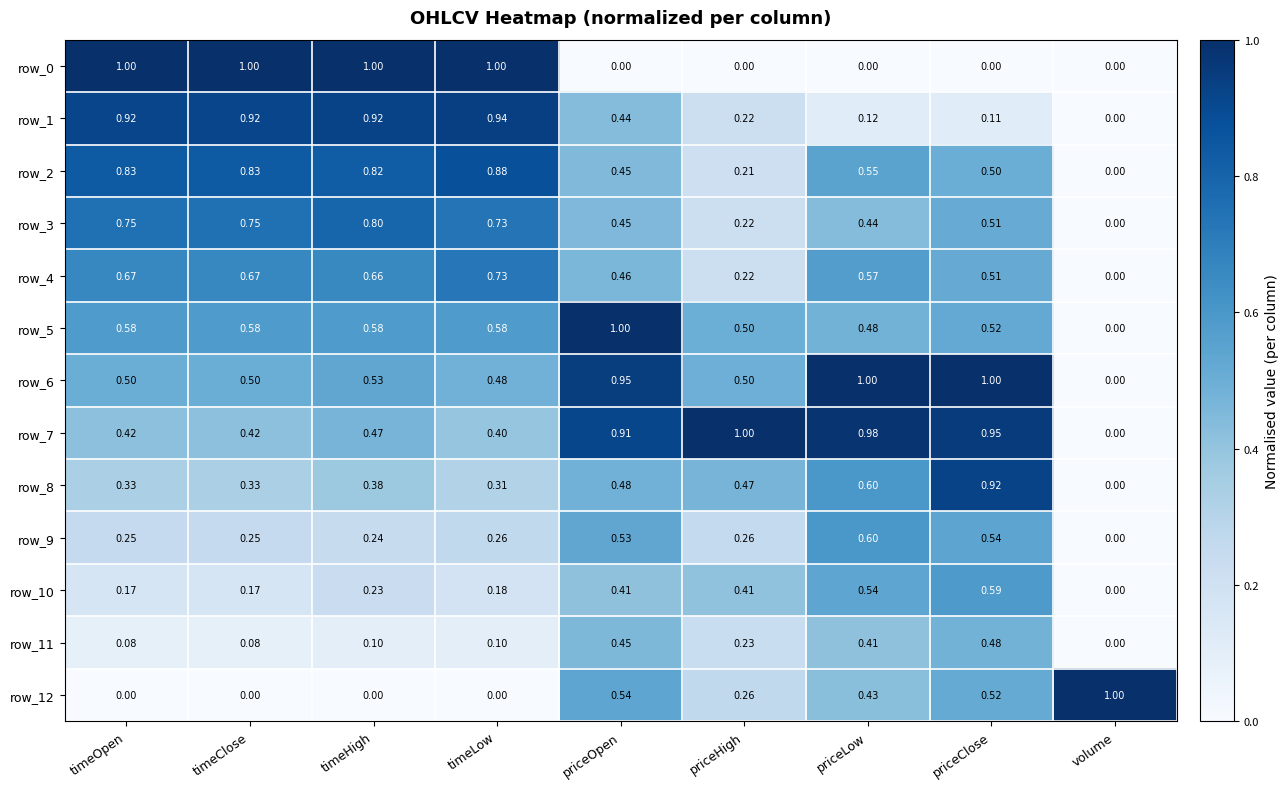

What is the sum of all row_9 values?

2.9